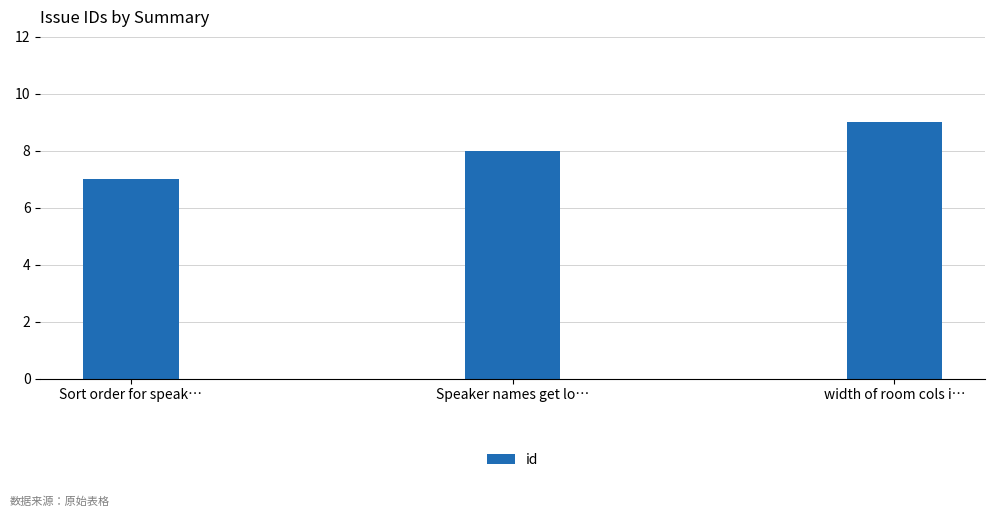

What is the label of the 1st bar from the right?

width of room cols i…